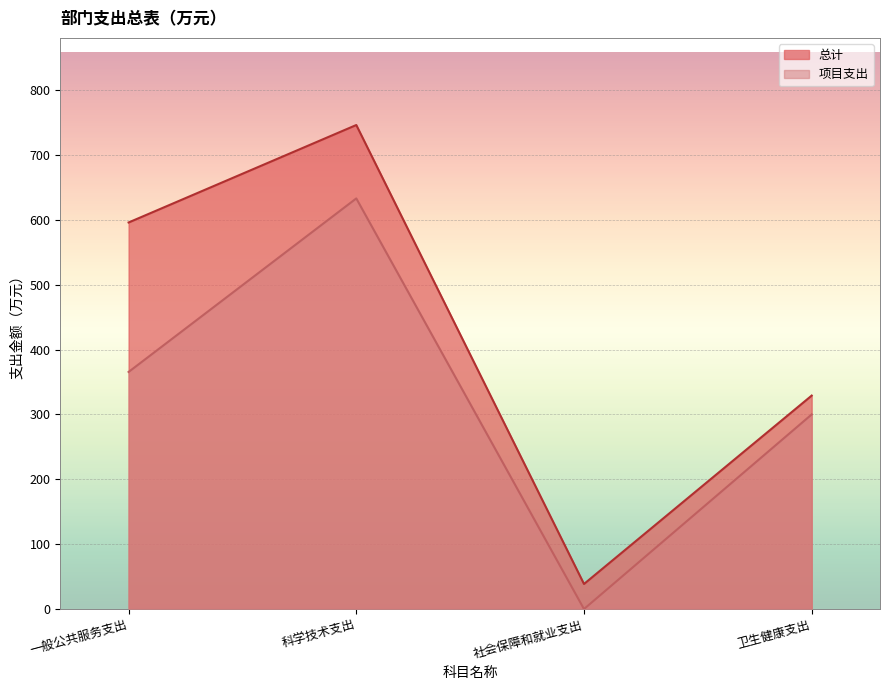

True or false: 总计 and 项目支出 cross at least once.

False